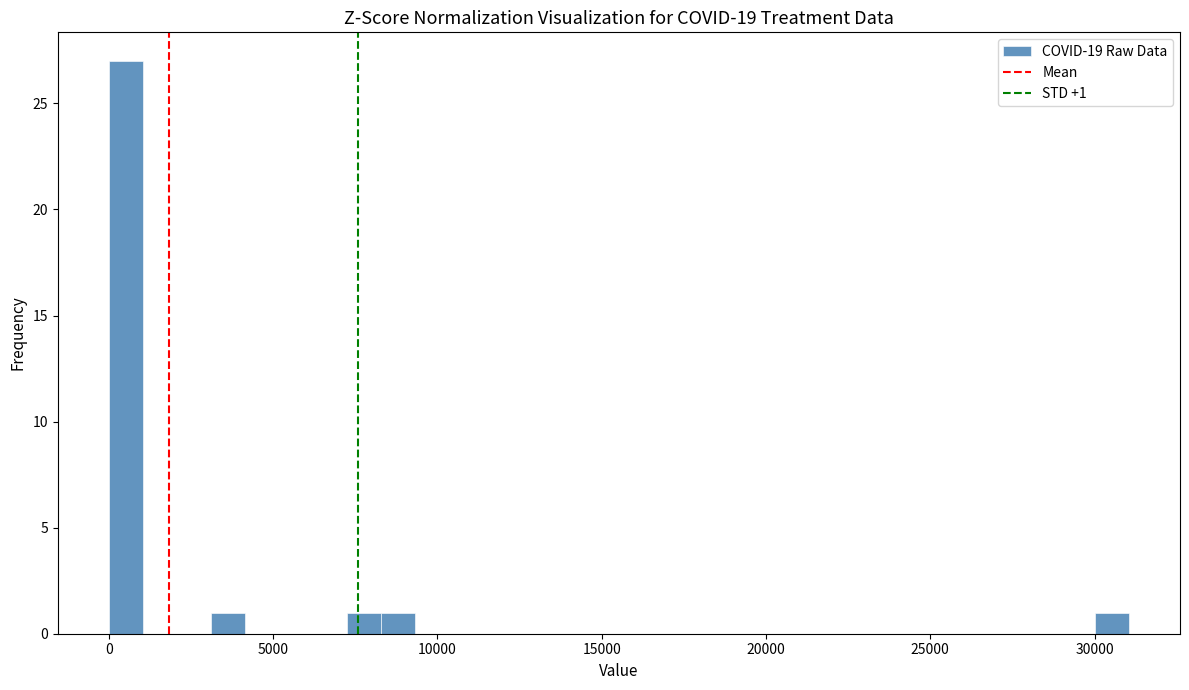

Read against the x-axis, roughly where is the centre of the tallest bar?

500